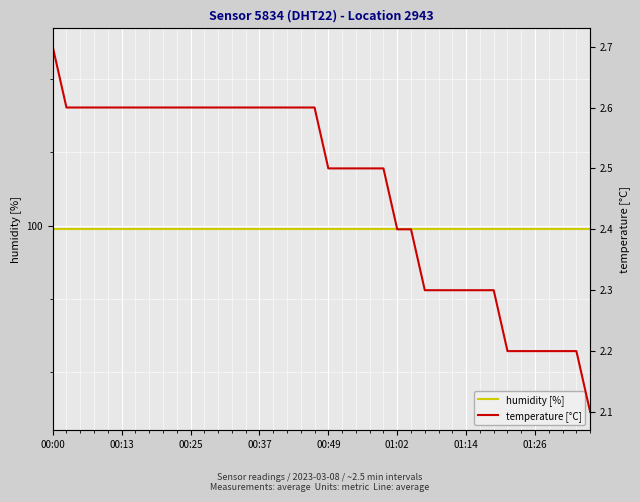

True or false: temperature [°C] has a value of 2.3 at 01:14.

True